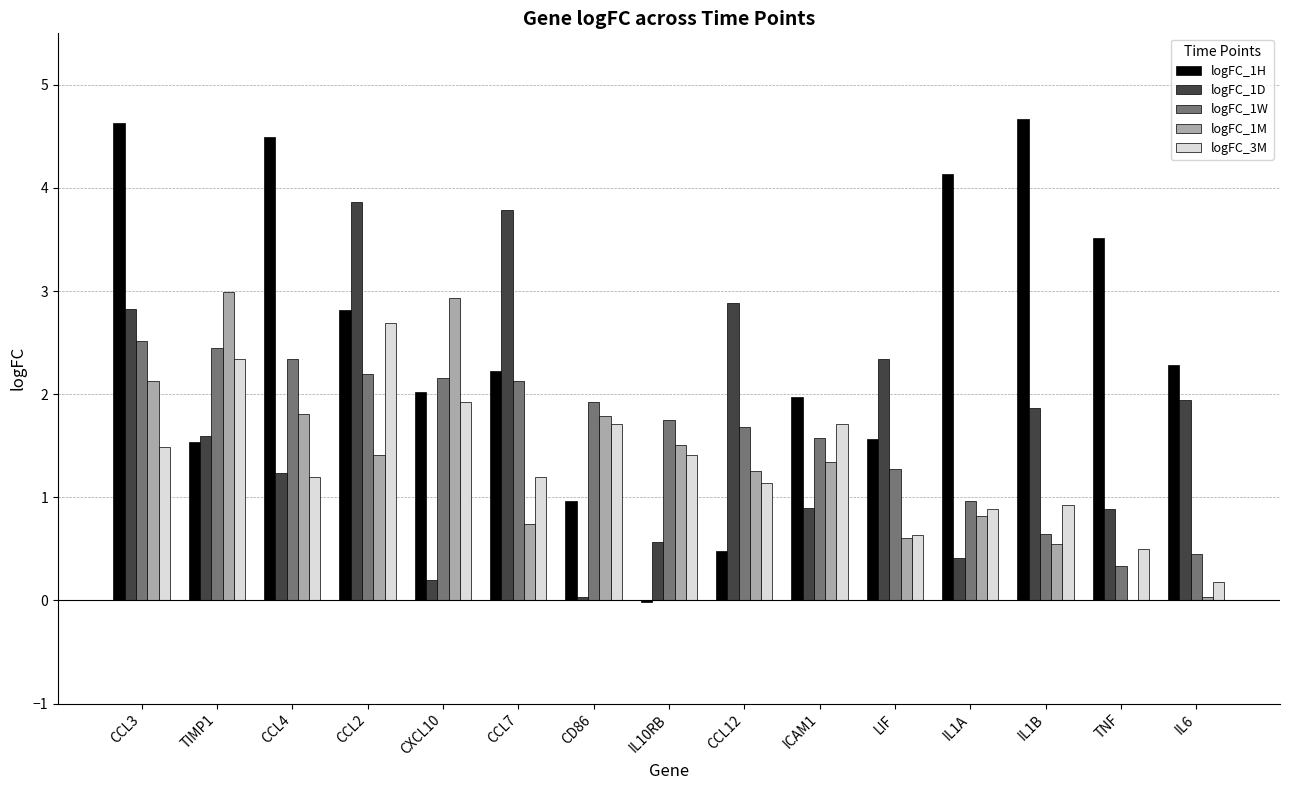

The value of logFC_1H at IL1B is 2.6. True or false?

False